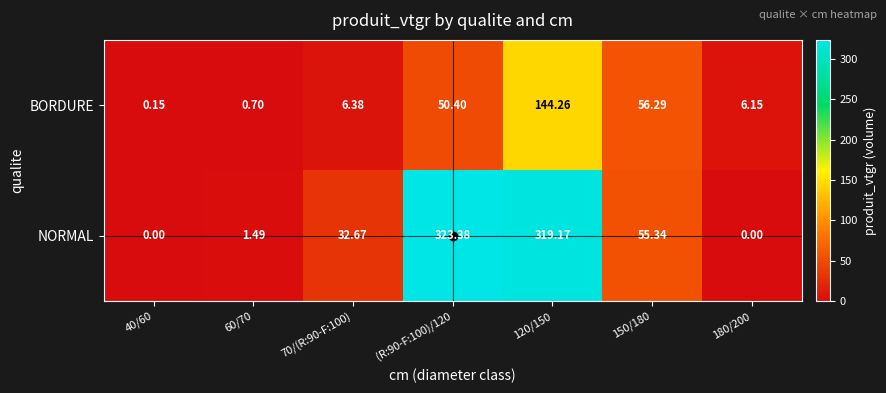

How many series are shown in this chart?

2